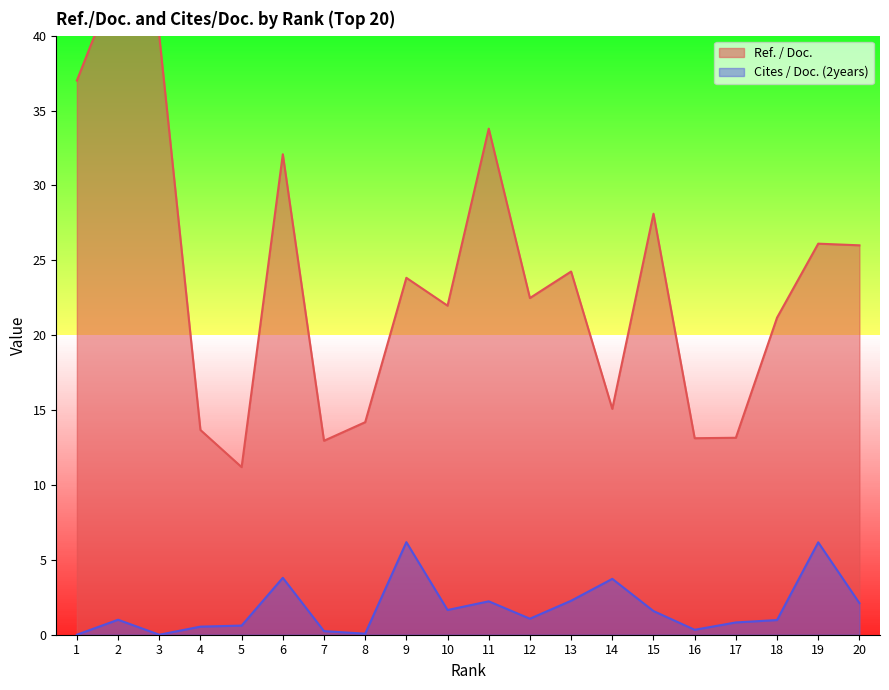

Where is the first local minimum for Cites / Doc. (2years)?

3